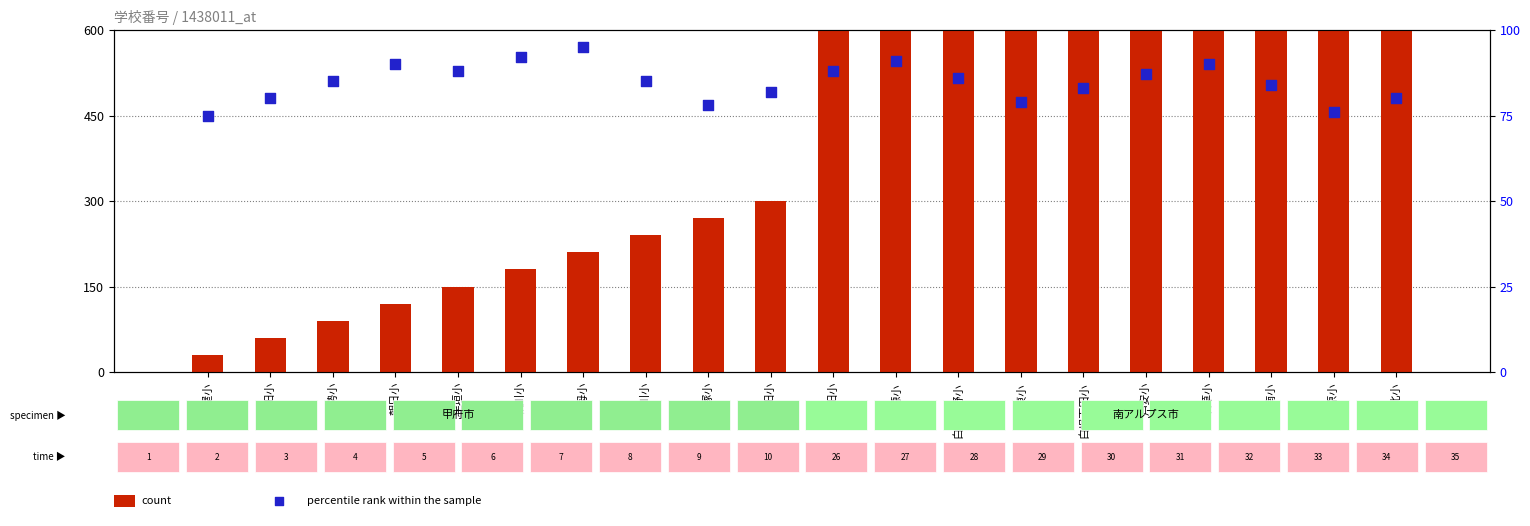

Is the value of count at 白根飯野小 greater than the value of percentile rank within the sample at 相川小?

Yes